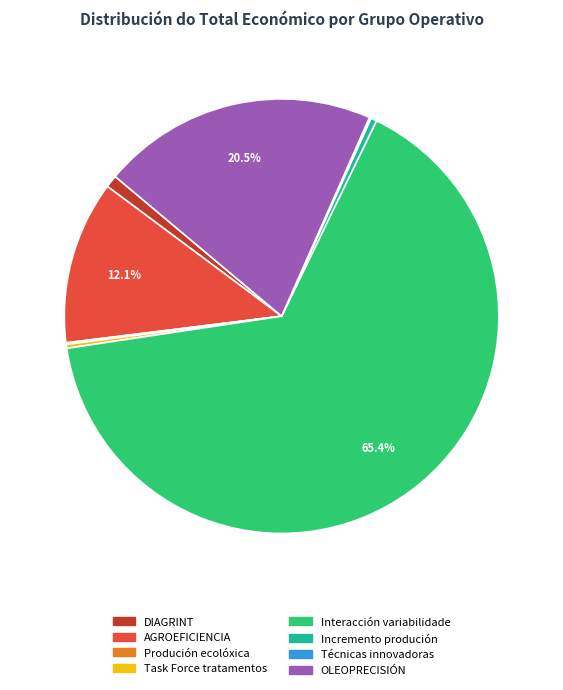

Approximately how many times larger is the value at Interacción variabilidade compared to AGROEFICIENCIA?

5.4